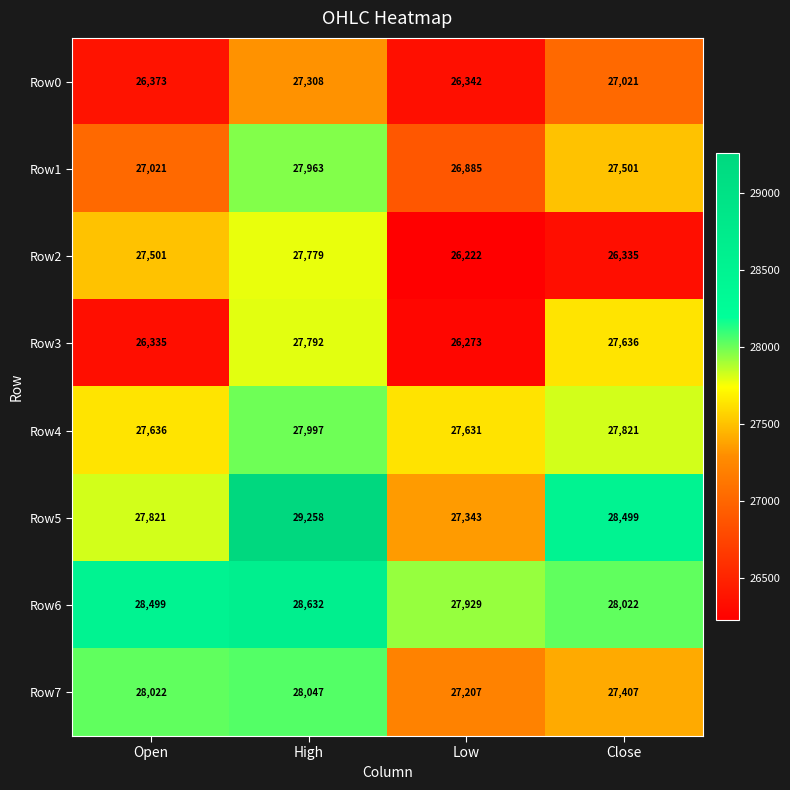

Is the value of Row4 at Close greater than the value of Row6 at Low?

No